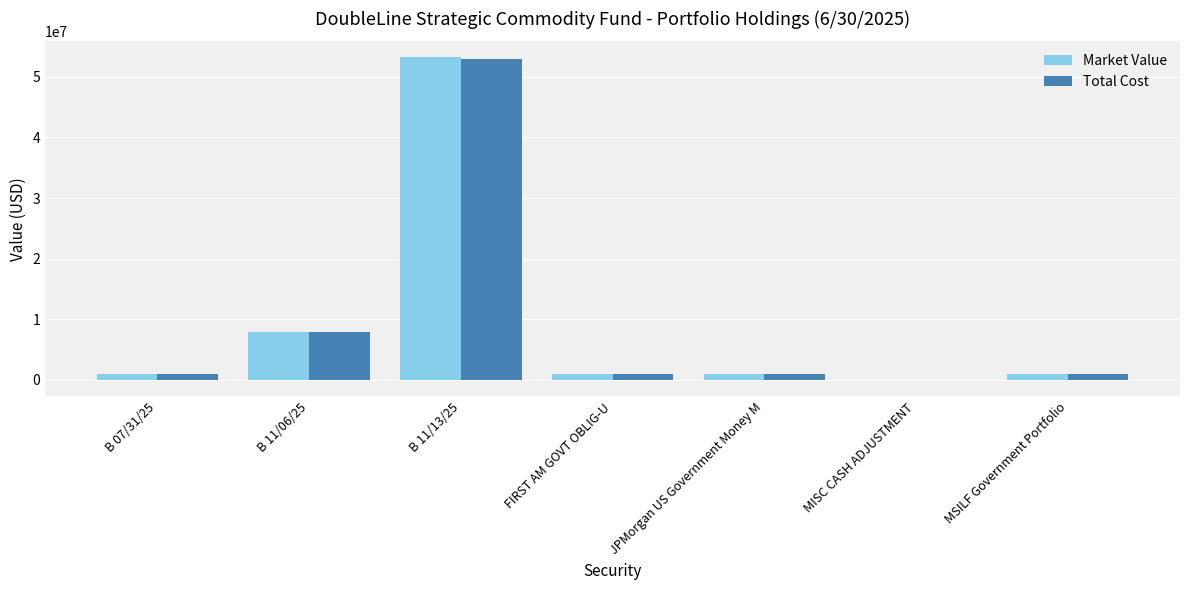

Where is Market Value nearest to the value 26551263?

B 11/06/25